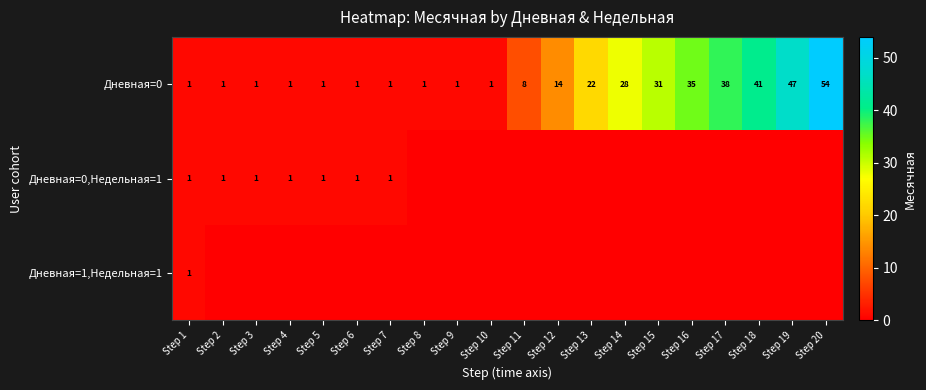

What is the difference between the maximum and minimum values in the Дневная=0 series?

53